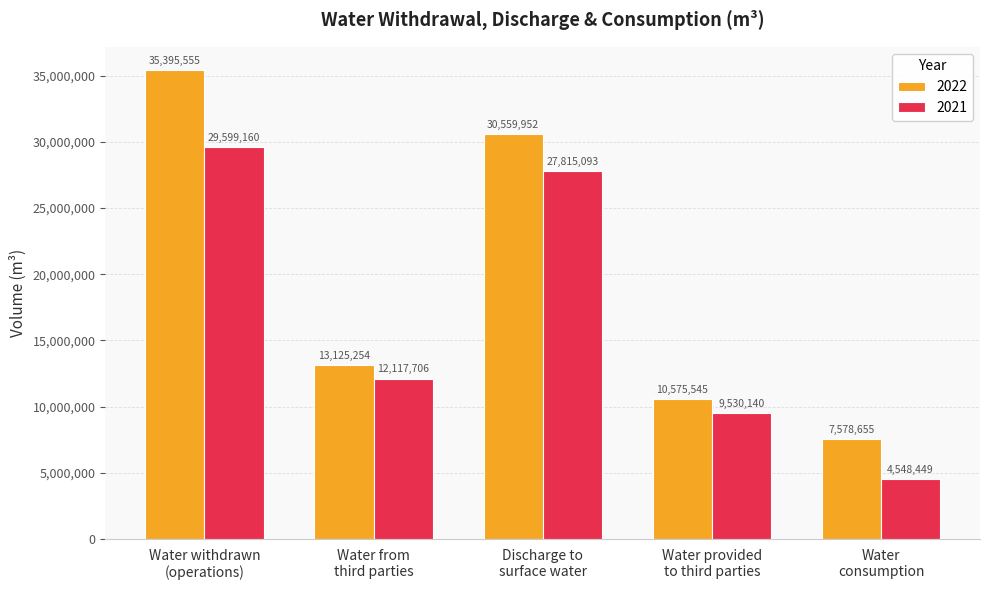

True or false: 2021 has a value of 13019189 at Discharge to
surface water.

False